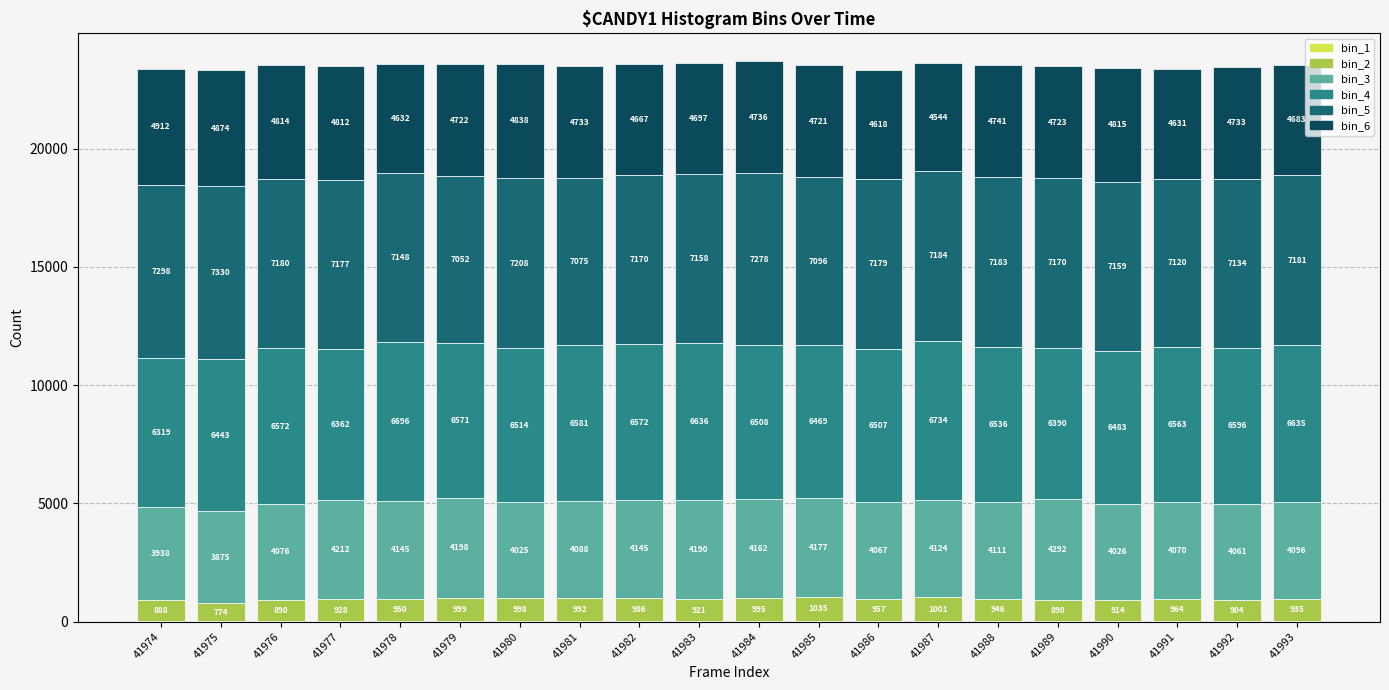

At which category is the sum across all series the highest?

41984